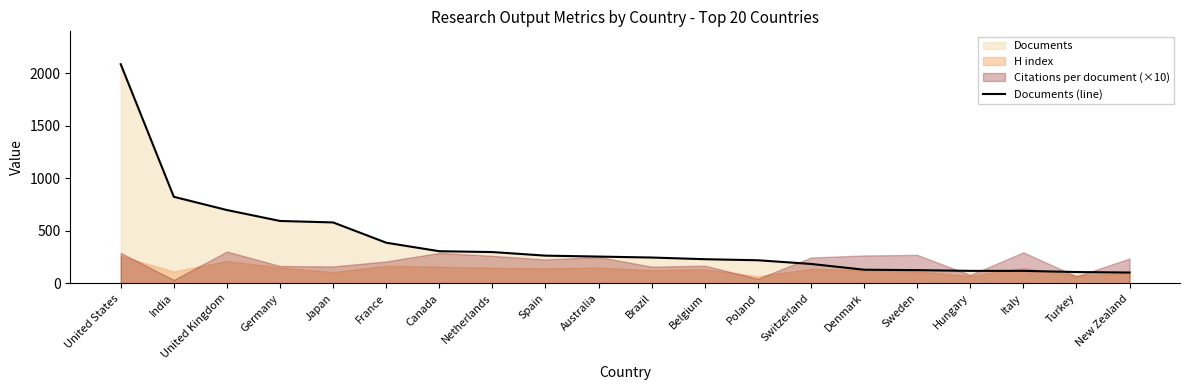

Approximately how many times larger is the value at Australia compared to Switzerland?

1.4